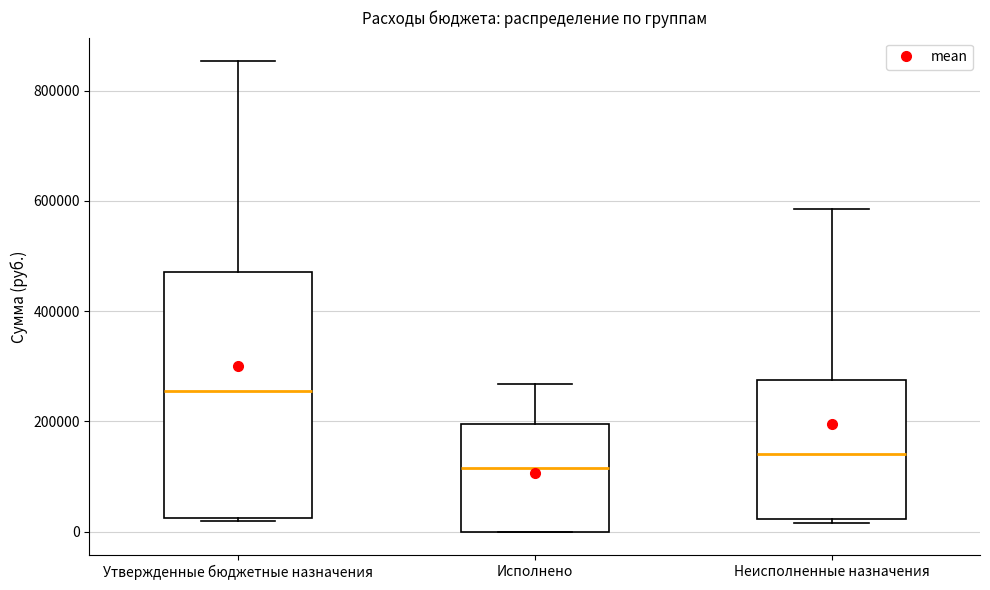

Where does the upper whisker of the box for Исполнено end on the y-axis? The values are not printed on the chart, so give them approximately, as read against the axis.

260000